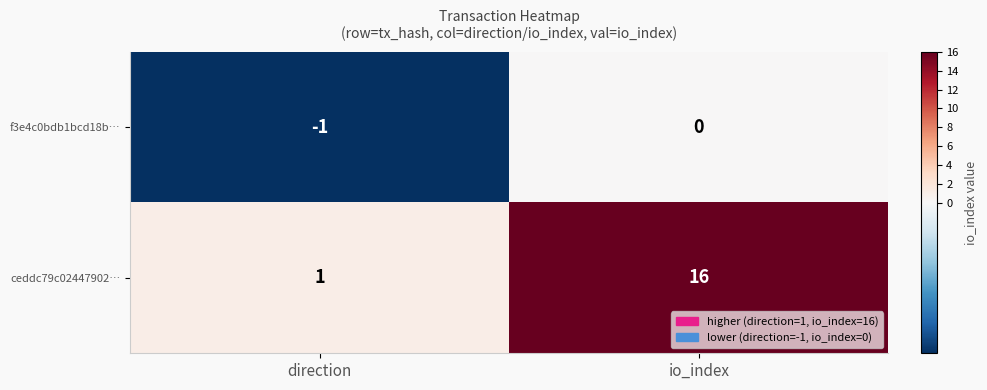

What is the approximate value of ceddc79c02447902… at io_index, to the nearest 5?

15